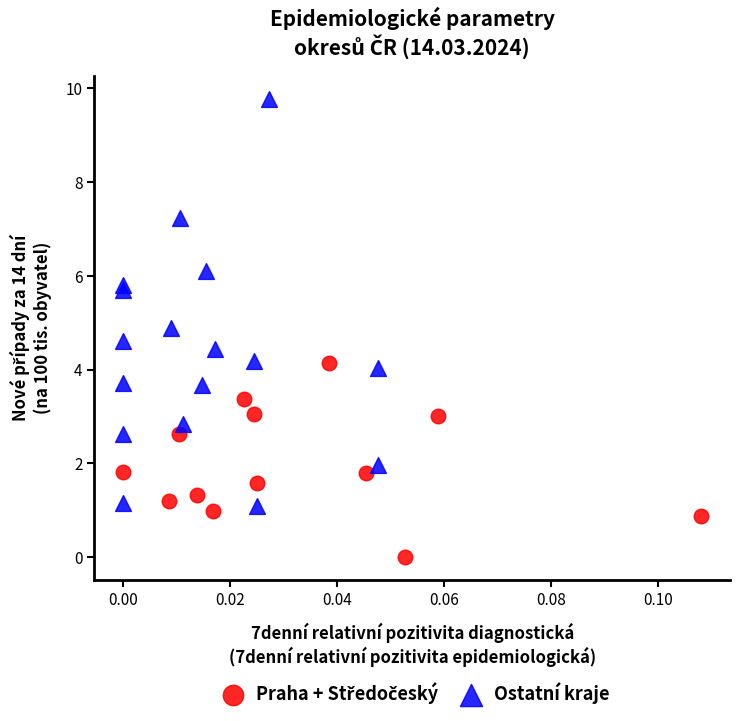

Which series reaches the maximum Y coordinate?

Ostatní kraje